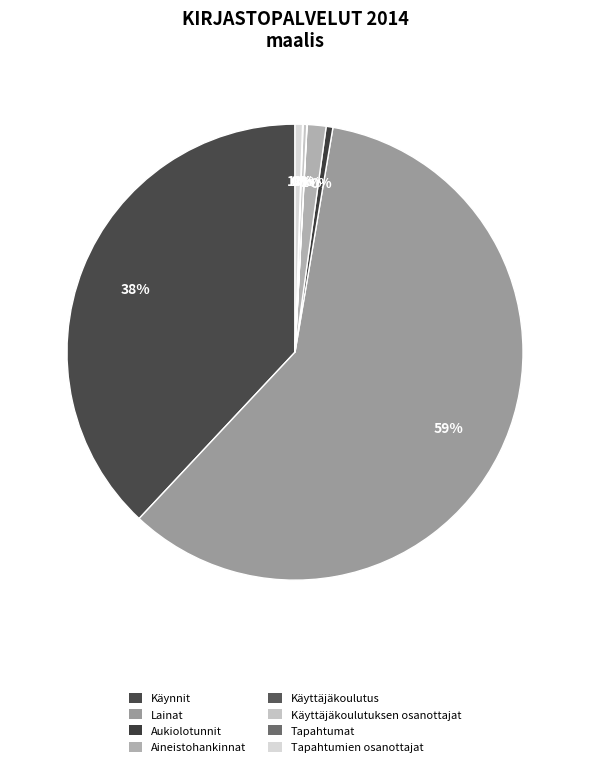

Which has a higher value, Tapahtumien osanottajat or Käyttäjäkoulutus?

Tapahtumien osanottajat